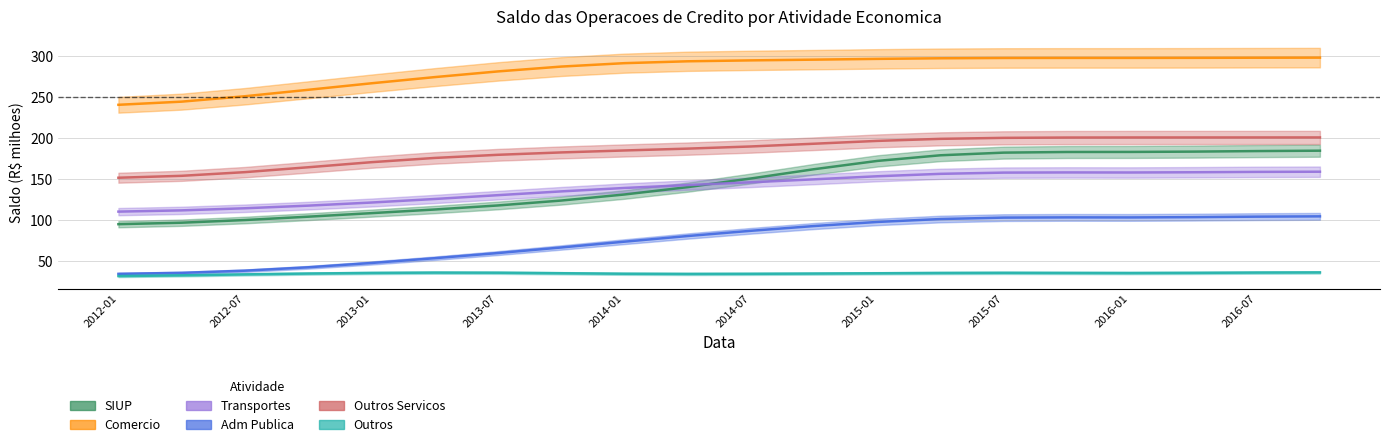

Which series has the widest spread of values?

SIUP